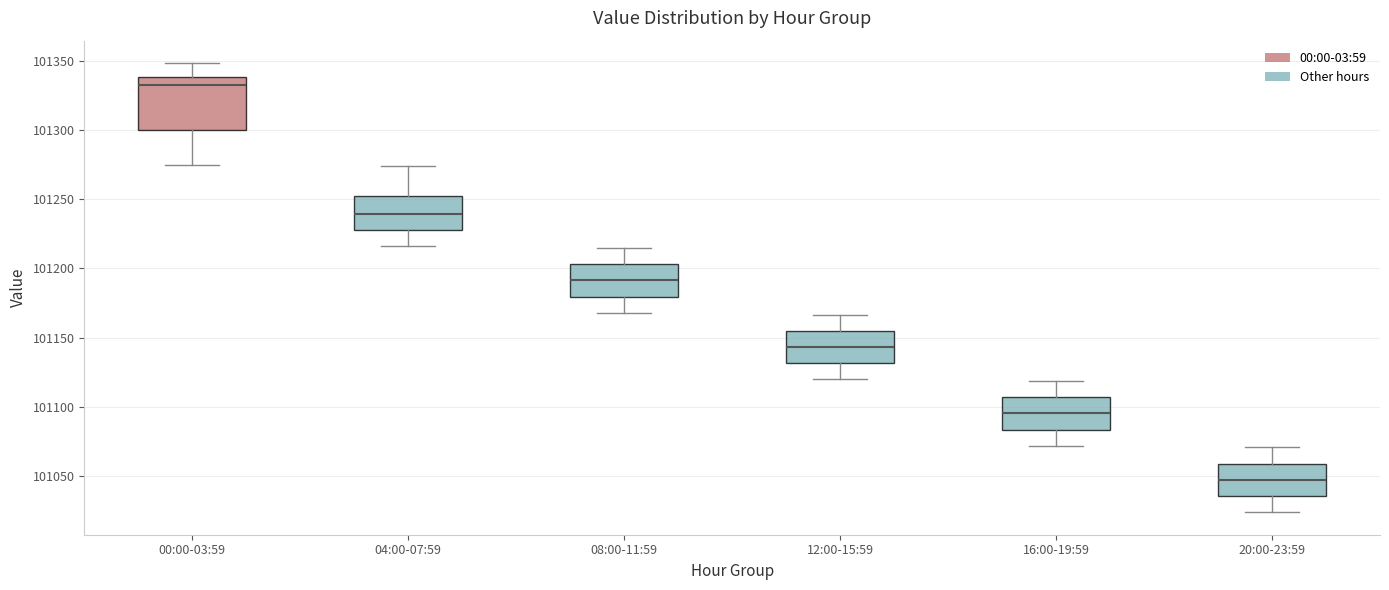

Where is the lower edge of the box for 08:00-11:59 on the y-axis? The values are not printed on the chart, so give them approximately, as read against the axis.

101180